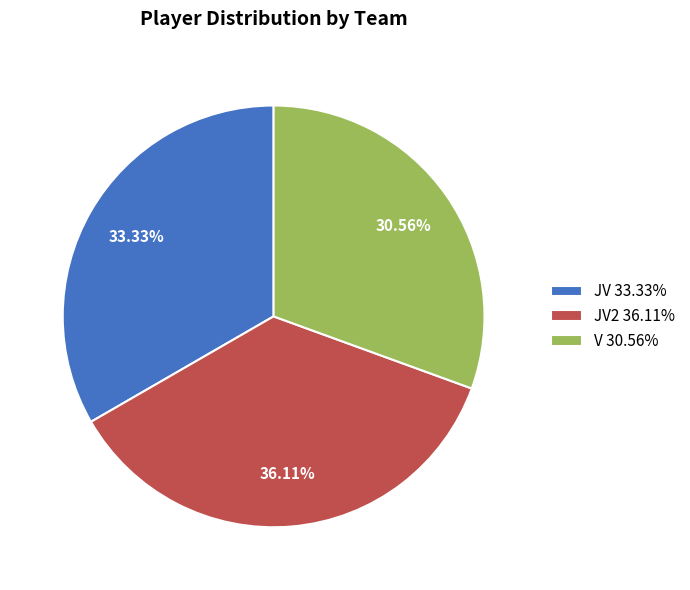

Do JV 33.33% and JV2 36.11% together represent more than half of the pie?

Yes